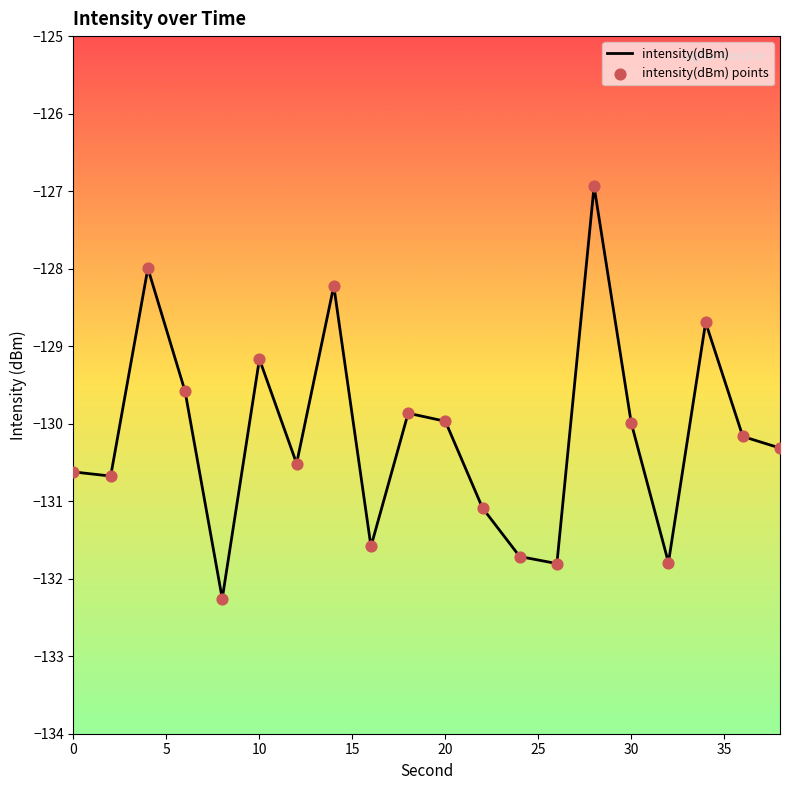

What is the minimum value shown in the chart?

-132.3